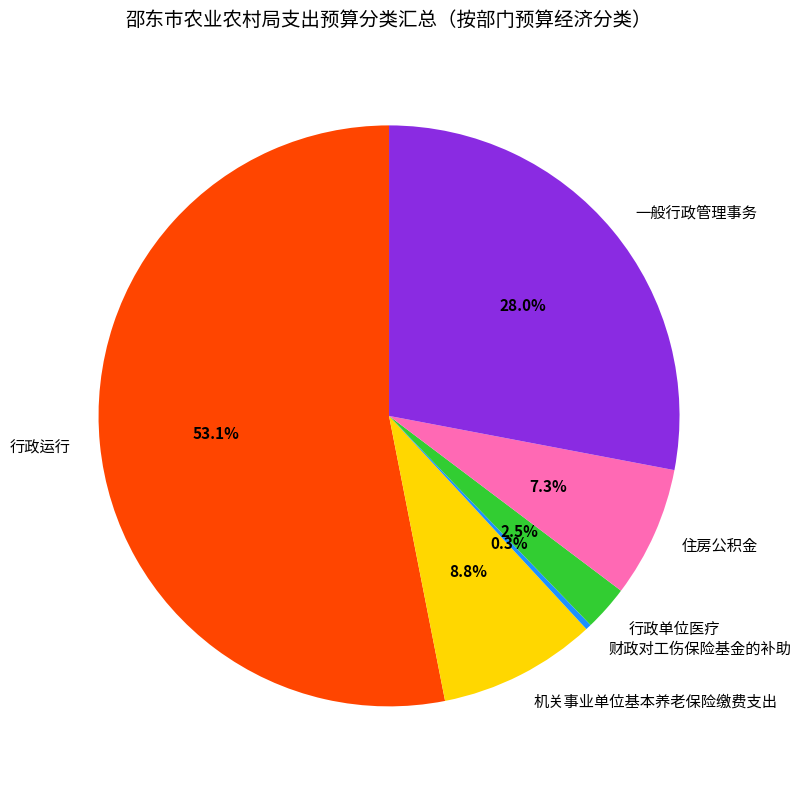

What portion of the pie excludes 住房公积金?

92.7%